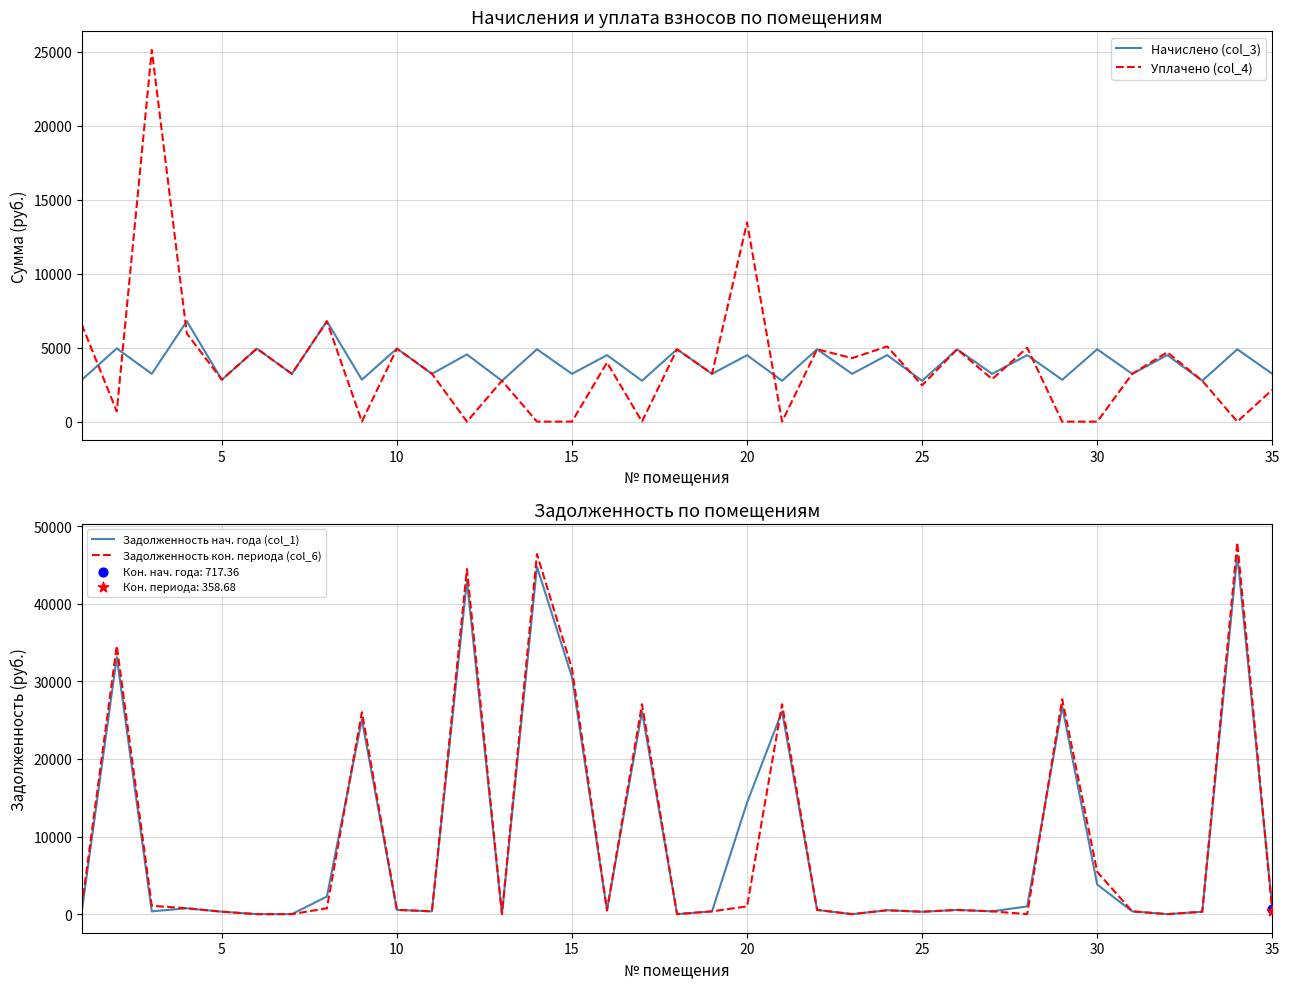

The value of Уплачено (col_4) at 30 is 0.0. True or false?

True